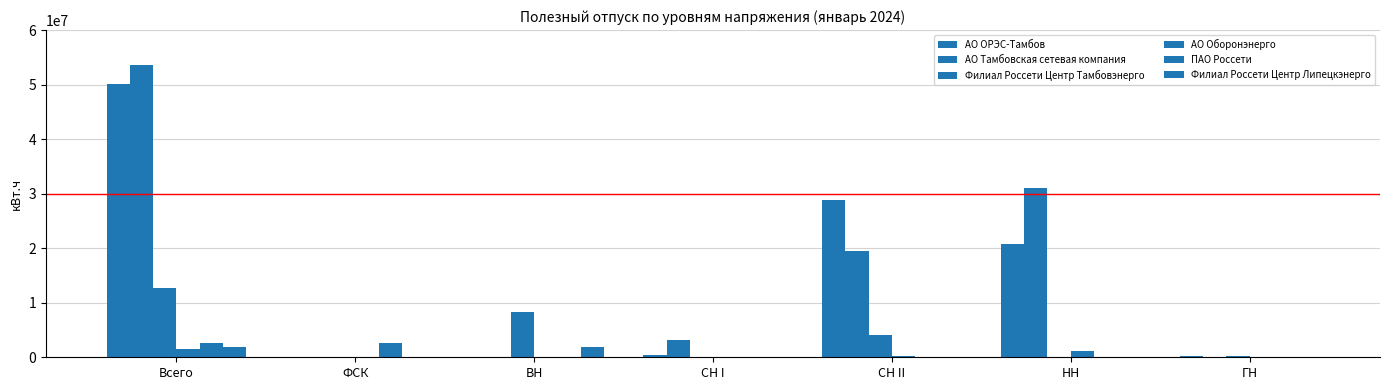

Reading left to right, what are all the values shown in this chart?

АО ОРЭС-Тамбов: 50069496.0	0.0	0.0	462309.0	28882355.0	20724832.0	213635.0
АО Тамбовская сетевая компания: 53595886.7	0.0	0.0	3088523.0	19431424.5	31075939.3	0.0
Филиал Россети Центр Тамбовэнерго: 12637777.5	0.0	8287169.8	96441.1	4007149.3	33382.3	213635.0
АО Оборонэнерго: 1513186.0	0.0	0.0	0.0	308788.0	1204398.0	0.0
ПАО Россети: 2559703.0	2559703.0	0.0	0.0	0.0	0.0	0.0
Филиал Россети Центр Липецкэнерго: 1941439.0	0.0	1941439.0	0.0	0.0	0.0	0.0